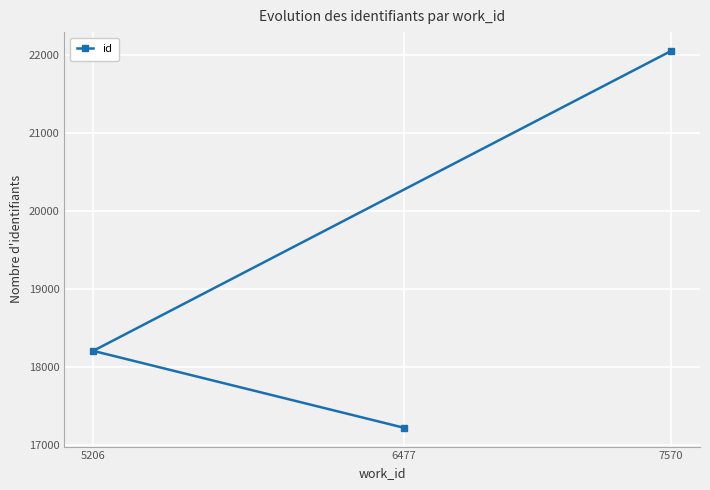

What is the average value?

19161